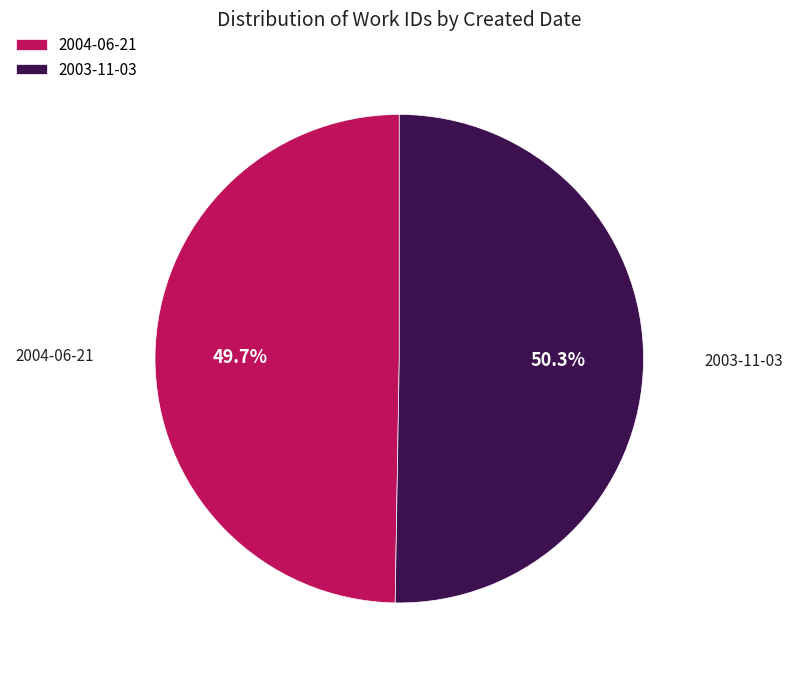

Combined, do 2004-06-21 and 2003-11-03 account for over 50%?

Yes